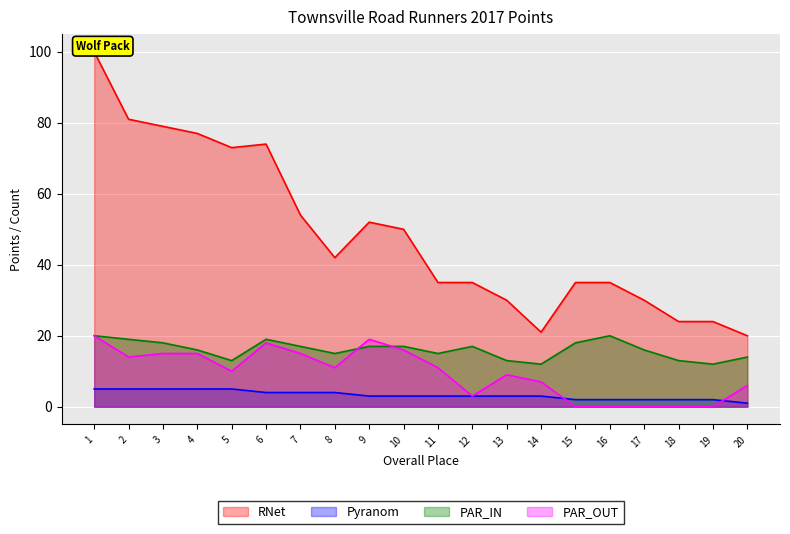

Reading left to right, extract all data points from this chart.

RNet: 100	81	79	77	73	74	54	42	52	50	35	35	30	21	35	35	30	24	24	20
Pyranom: 5	5	5	5	5	4	4	4	3	3	3	3	3	3	2	2	2	2	2	1
PAR_IN: 20	19	18	16	13	19	17	15	17	17	15	17	13	12	18	20	16	13	12	14
PAR_OUT: 20	14	15	15	10	18	15	11	19	16	11	3	9	7	0	0	0	0	0	6